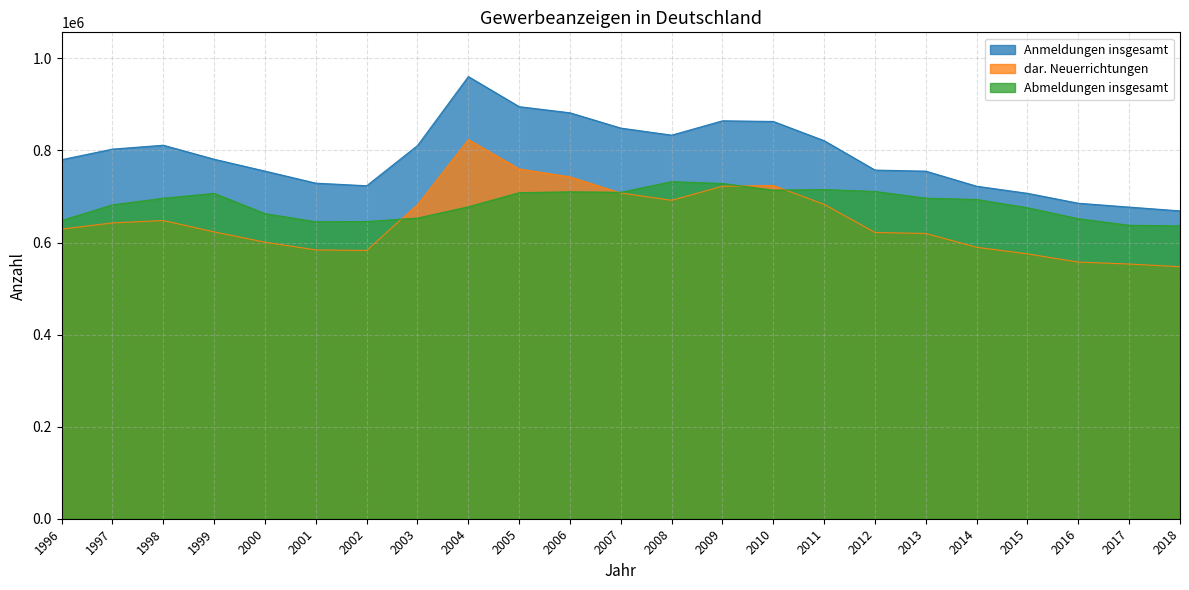

How many interior local valleys does the Anmeldungen insgesamt series have?

2